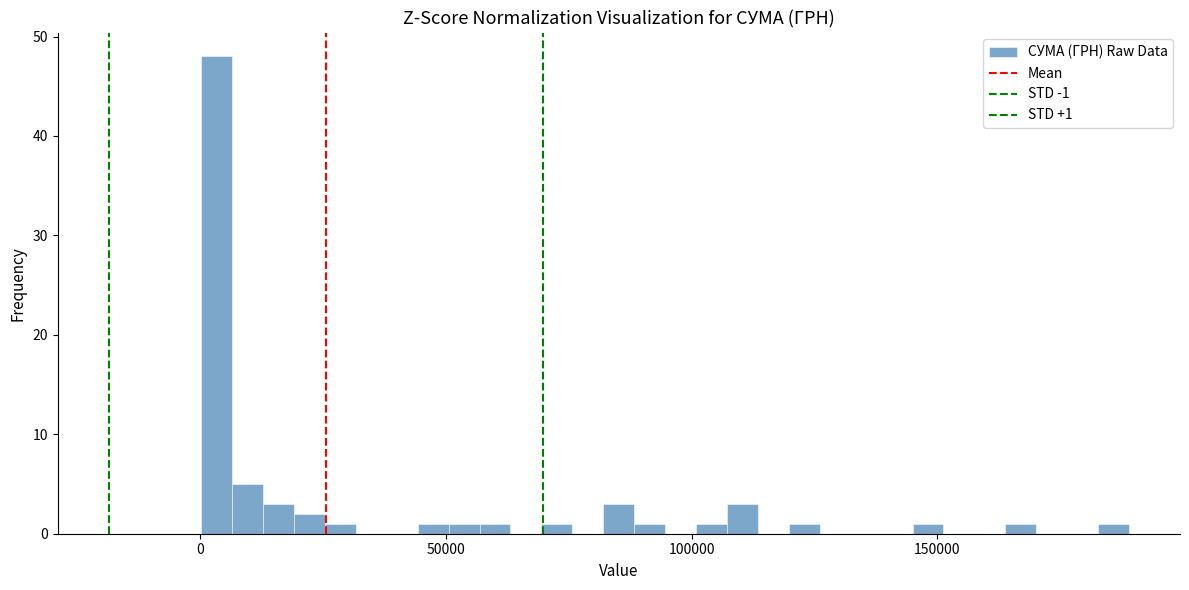

Read against the x-axis, roughly where is the centre of the tallest bar?

5000